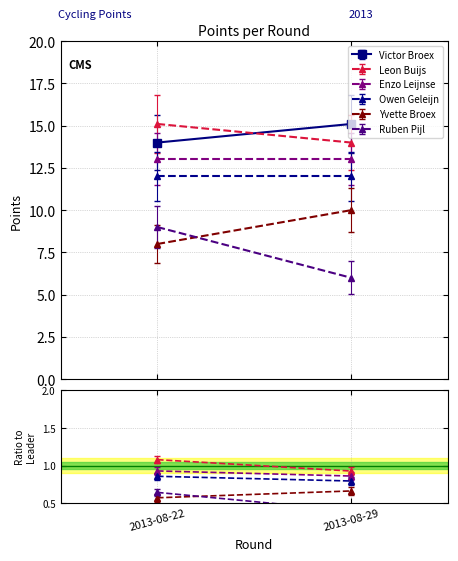

Which has a higher value, 2013-08-29 or 2013-08-22?

2013-08-29